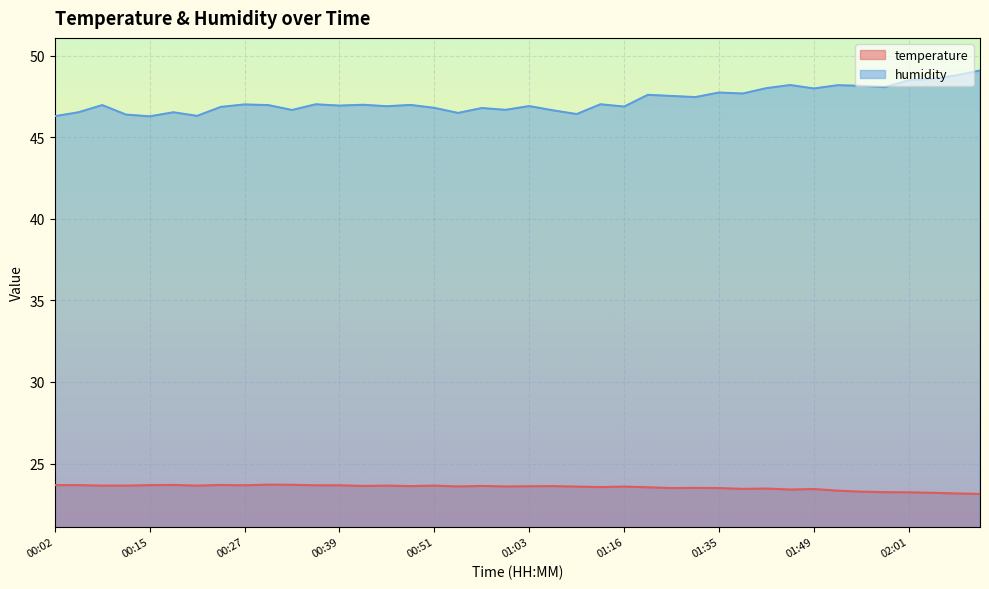

Between 01:03 and 01:42, which is larger?

01:03